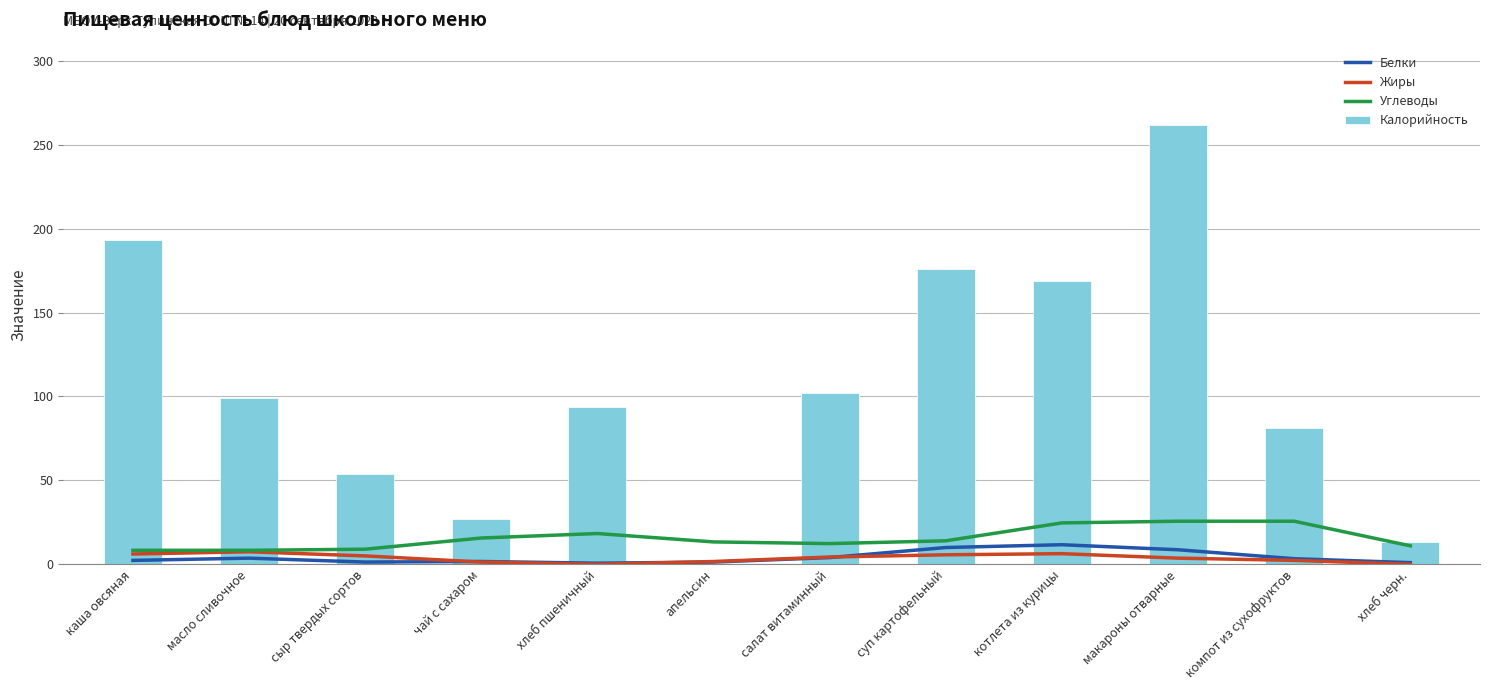

What are all the series names shown in the legend?

Белки, Жиры, Углеводы, Калорийность